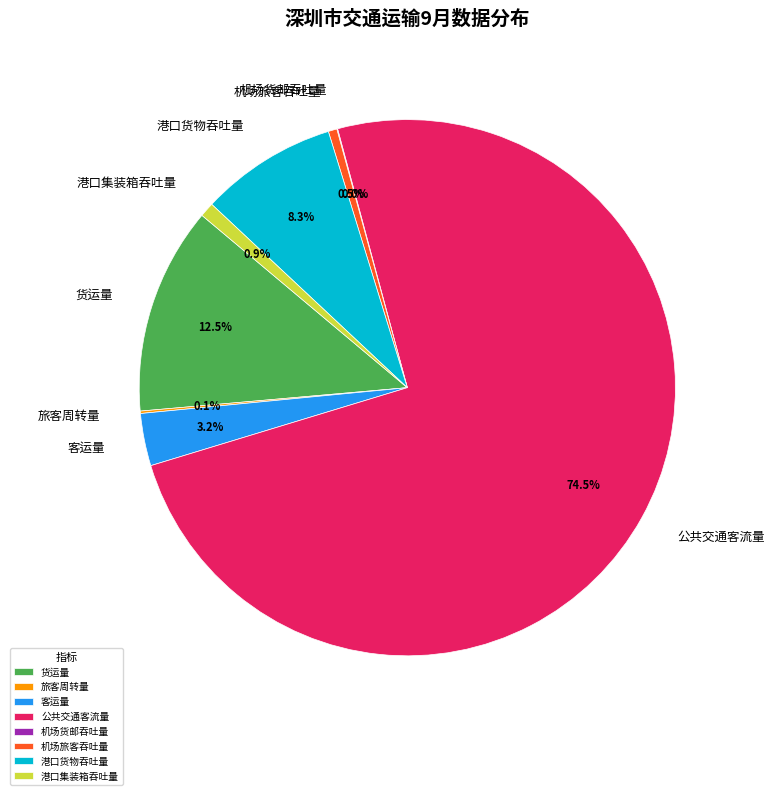

To the nearest percent, what is the average slice percentage?

12%